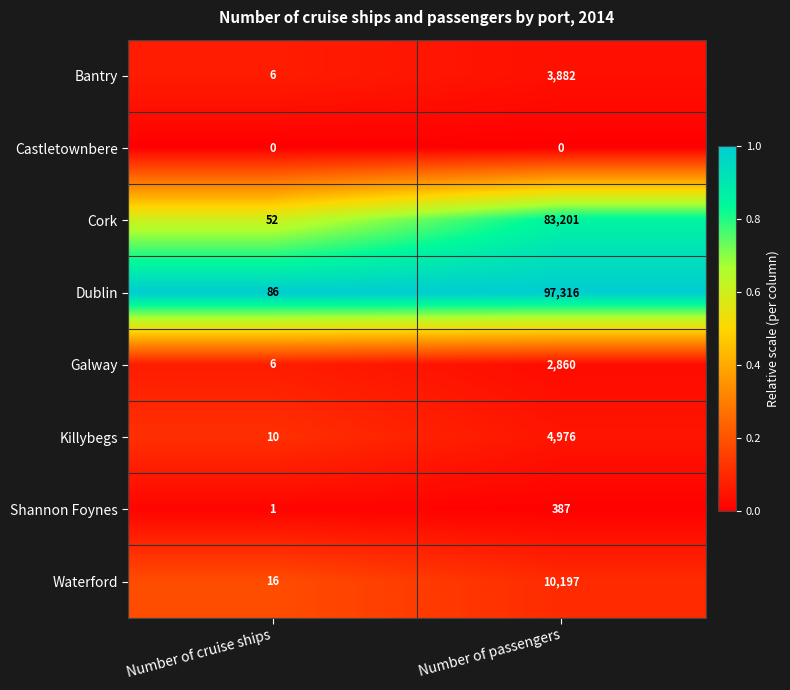

What is the maximum value shown in the chart?

97316